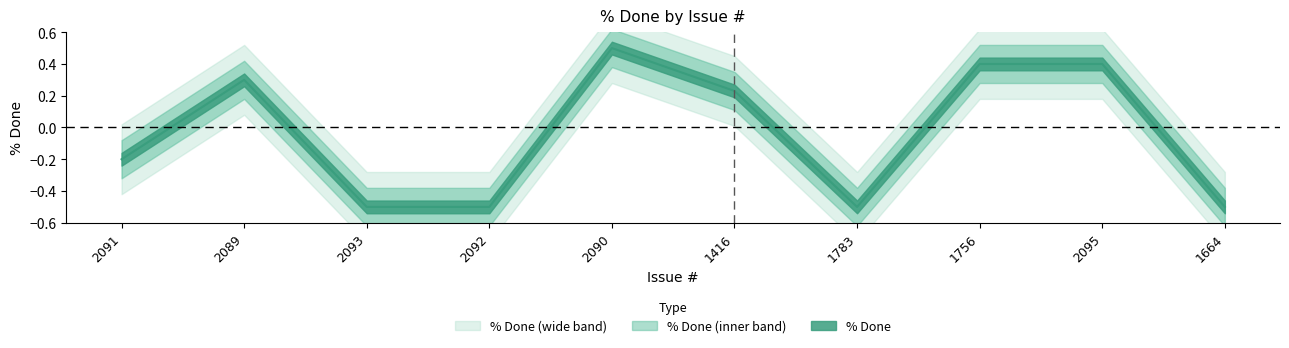

Reading right to left, what are all the values shown in this chart?

1664=-0.5	2095=0.4	1756=0.4	1783=-0.5	1416=0.2	2090=0.5	2092=-0.5	2093=-0.5	2089=0.3	2091=-0.2